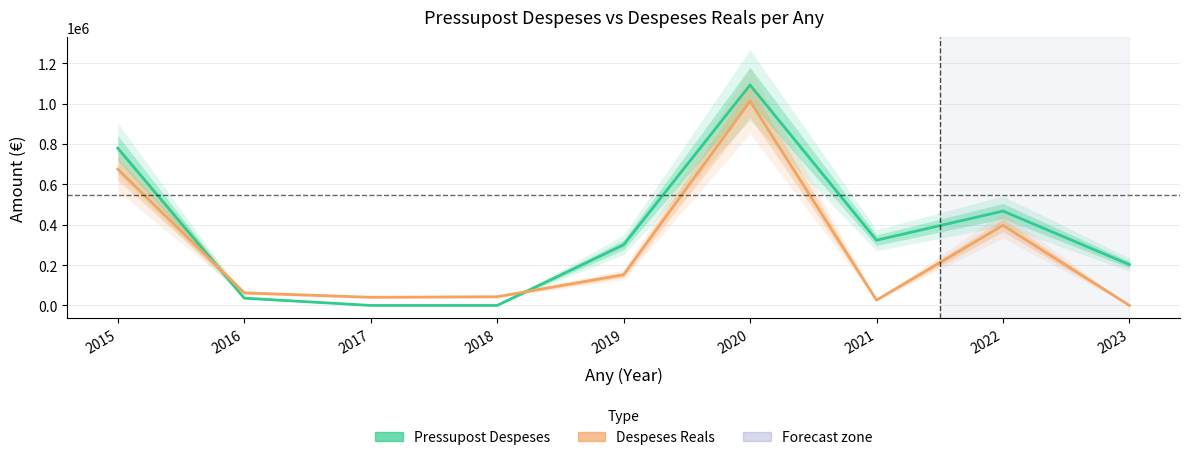

What is the value of the Pressupost Despeses point at the 7th from the left?

323067.0